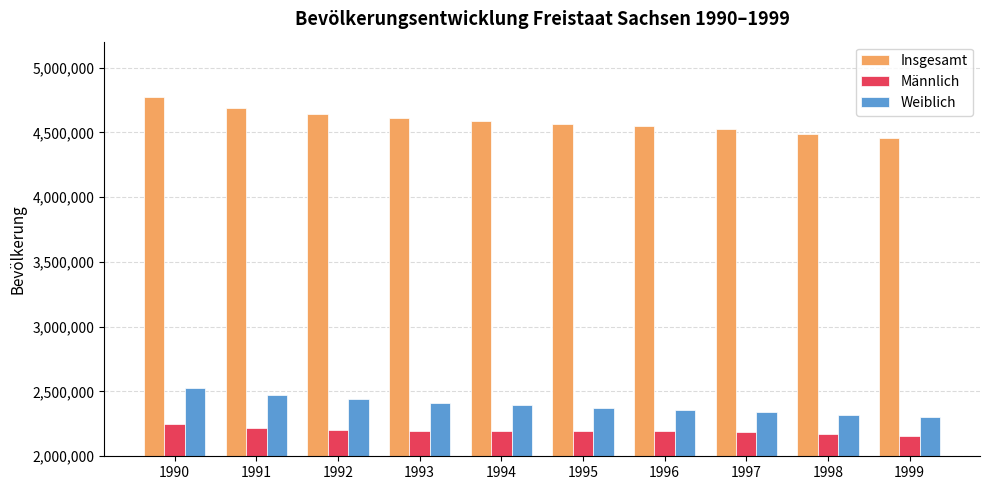

What is the total value across all series at 1990?

9551828